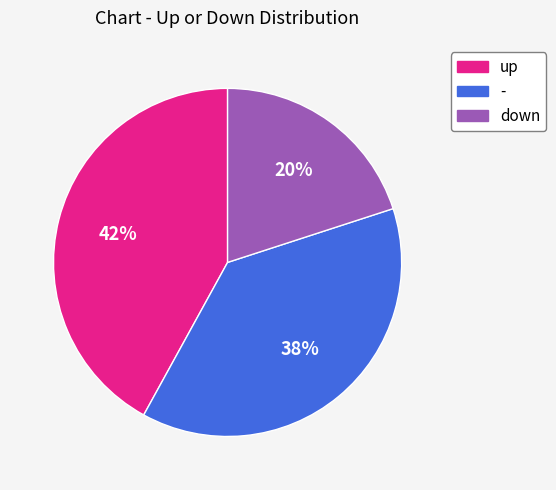

Does down represent more than half of the total?

No